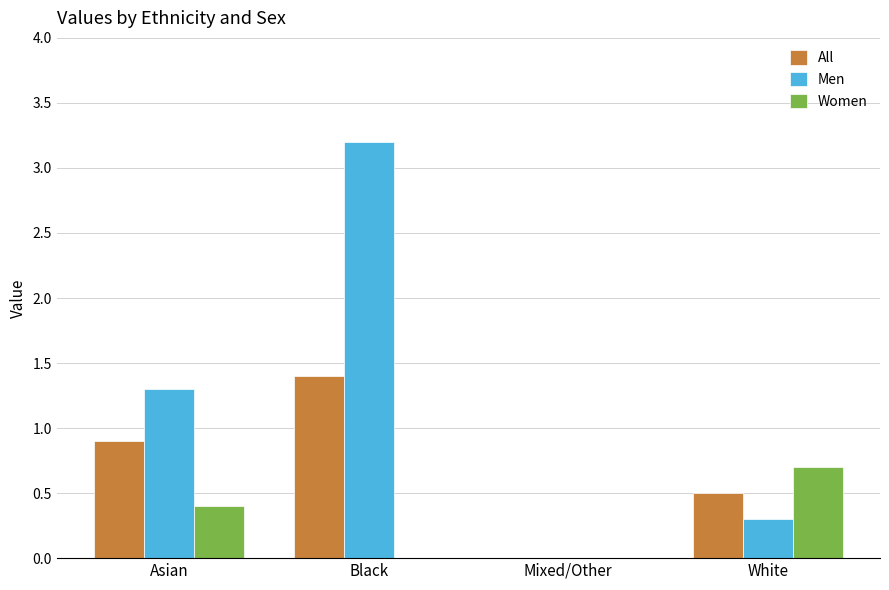

Reading left to right, list all the values displayed in this chart.

All: Asian=0.9	Black=1.4	Mixed/Other=0.0	White=0.5
Men: Asian=1.3	Black=3.2	Mixed/Other=0.0	White=0.3
Women: Asian=0.4	Black=0.0	Mixed/Other=0.0	White=0.7